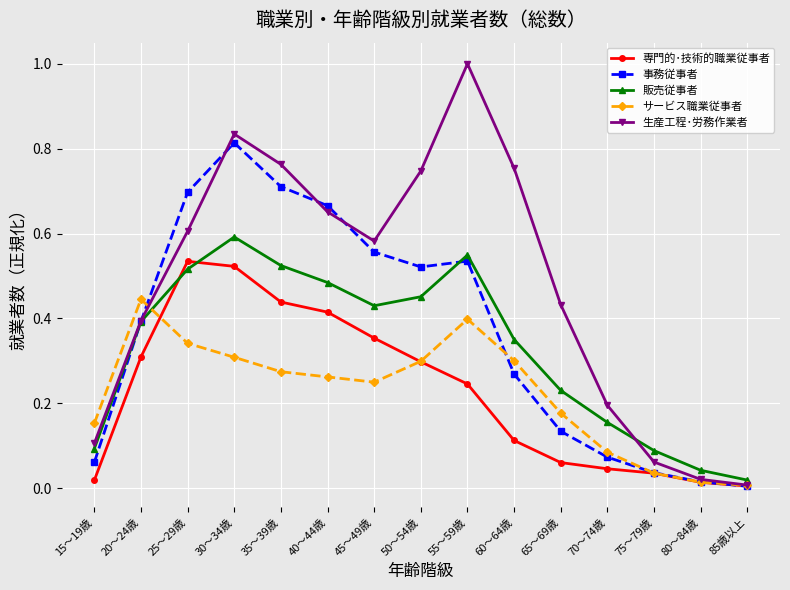

Which series has the largest total across all categories?

生産工程･労務作業者